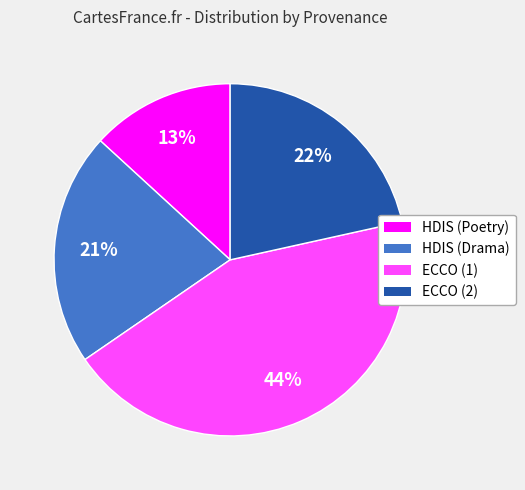

Does any single category account for the majority?

No